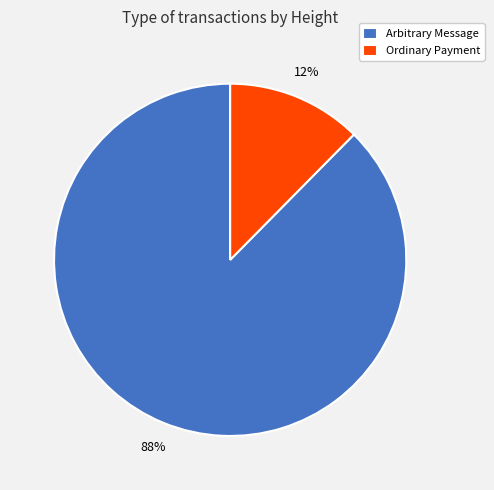

Is it true that Arbitrary Message is 77% of the pie?

False